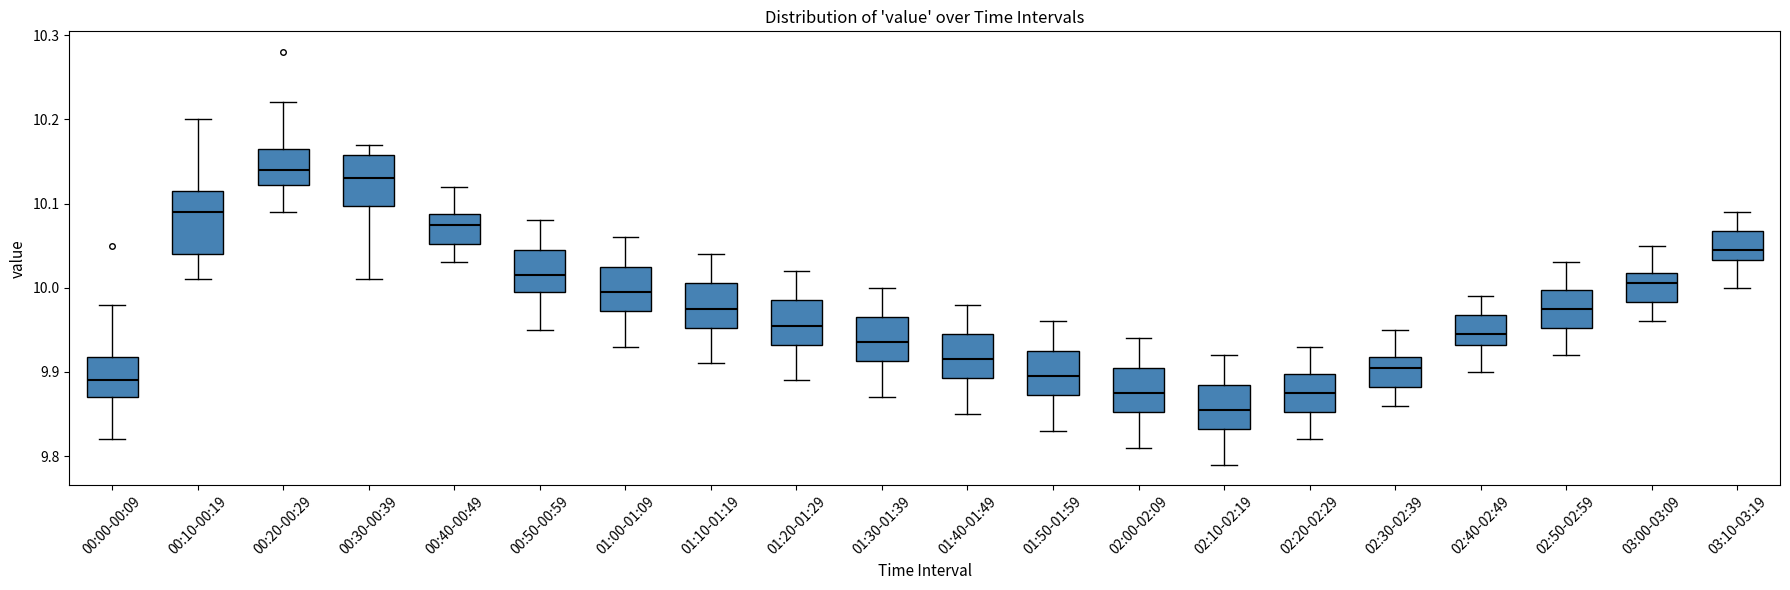

Comparing the boxes themselves (not the whiskers), which one is the tallest?

00:10-00:19